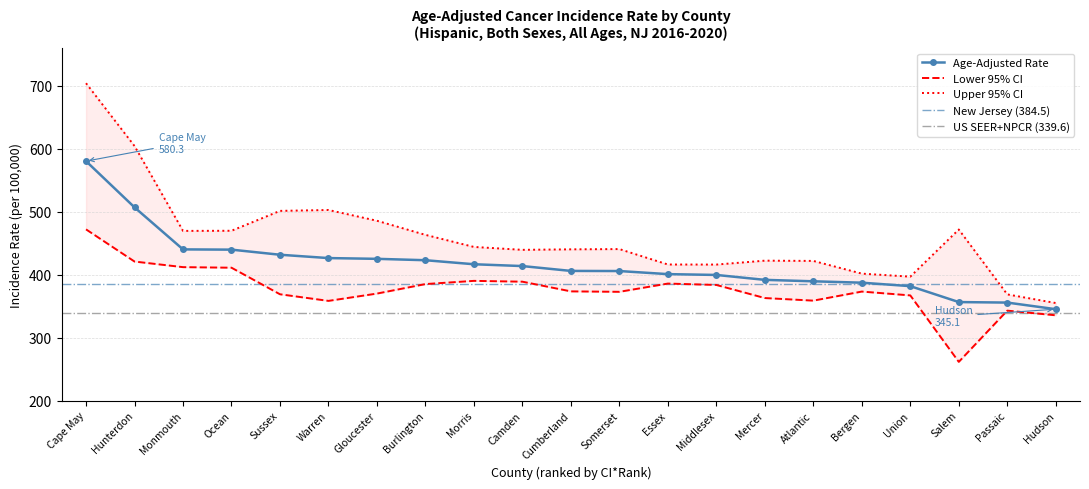

Where does the Lower 95% CI series first go above 373?

Cape May